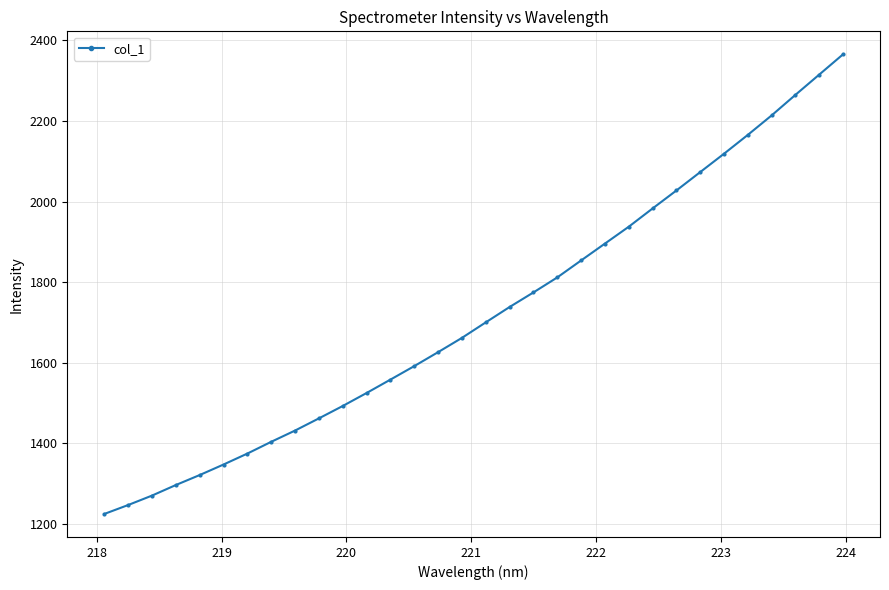

What is the value of the 17th point from the left?

1700.3